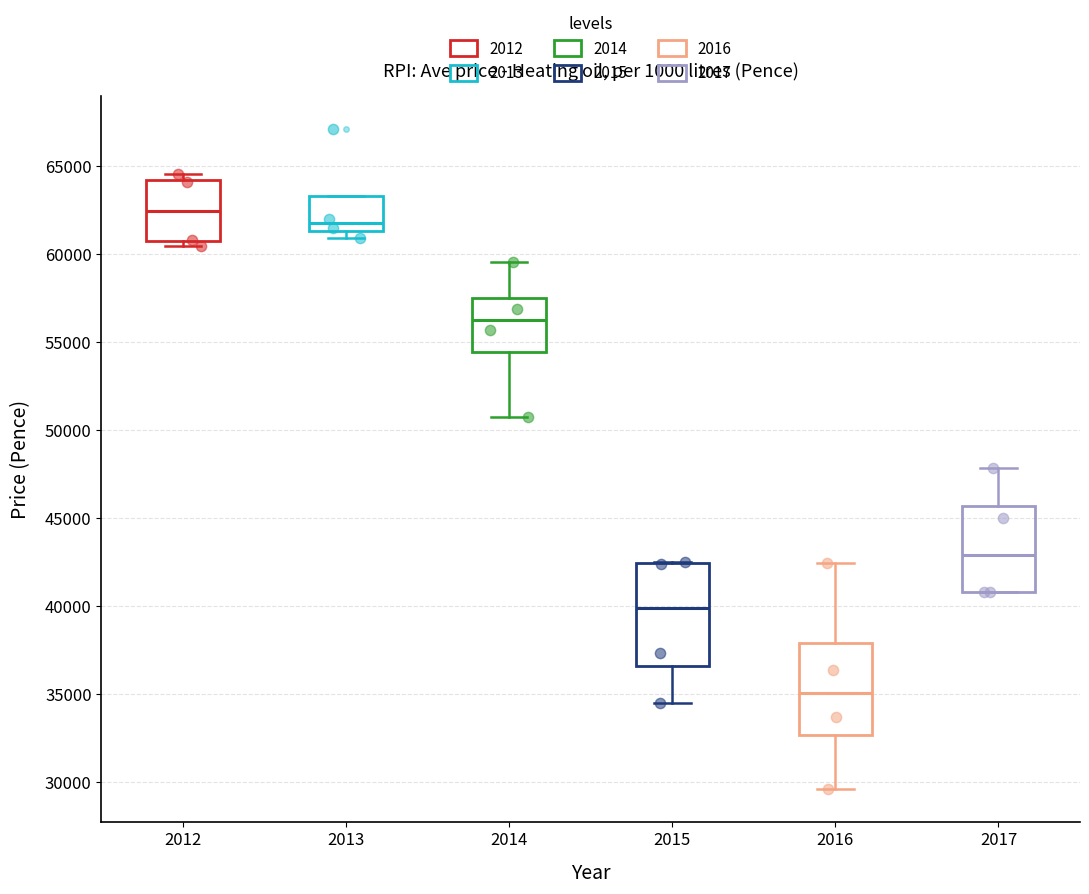

Comparing the boxes themselves (not the whiskers), which one is the tallest?

2015